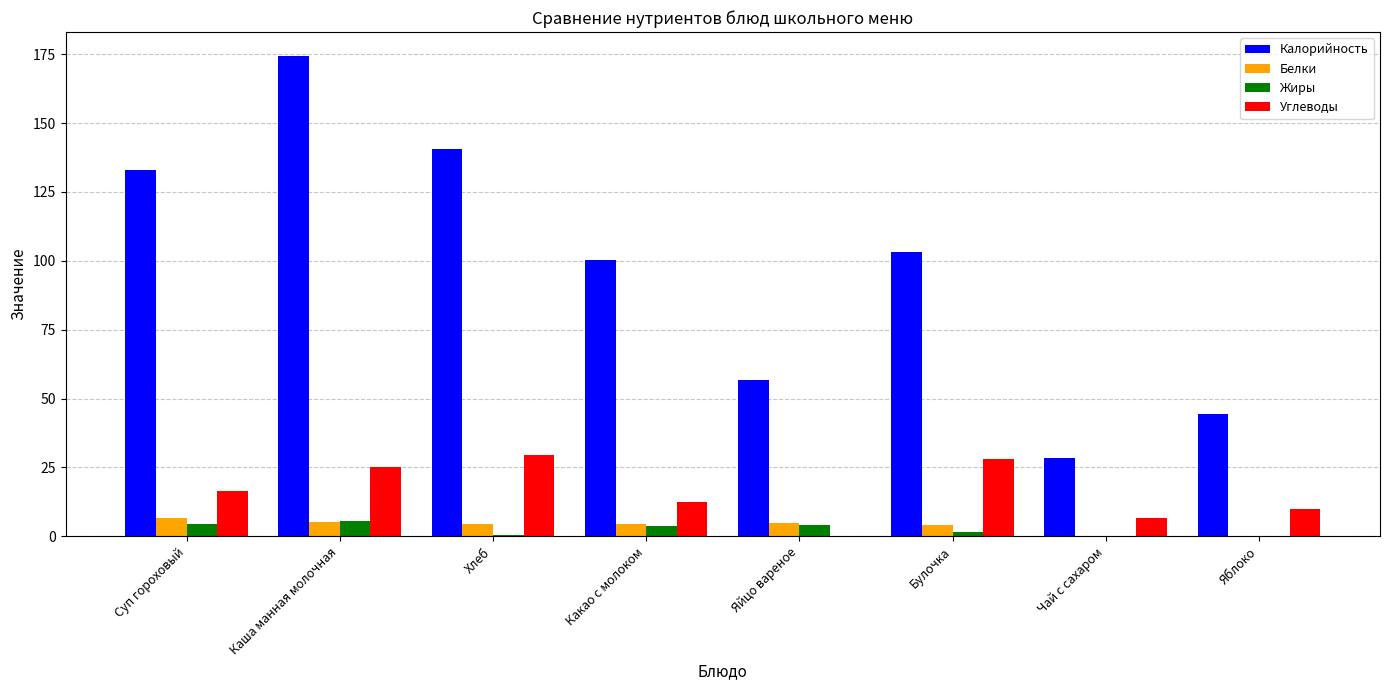

How many values in the Углеводы series exceed 16?

4